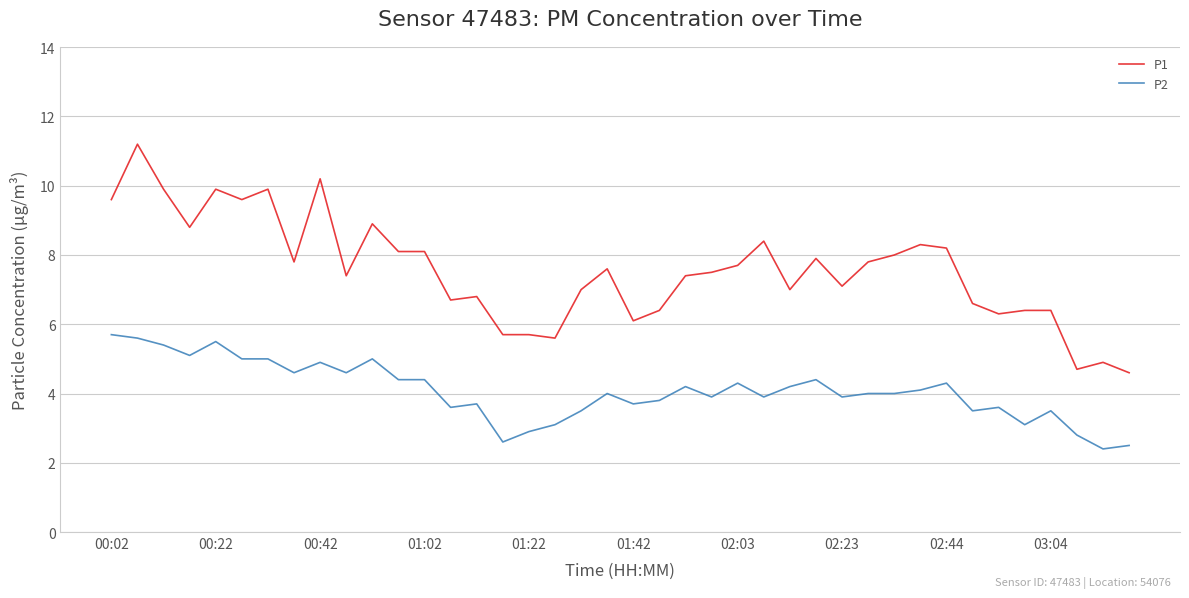

Which series has the widest spread of values?

P1